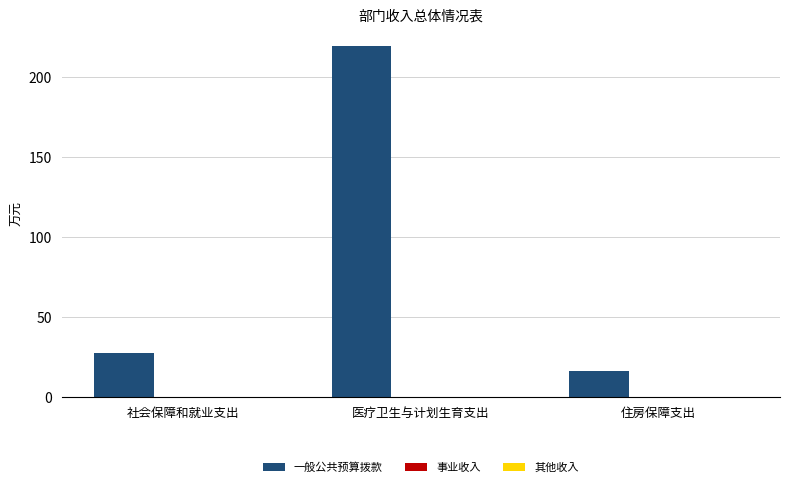

What is the difference between the second highest and minimum values?

10.9